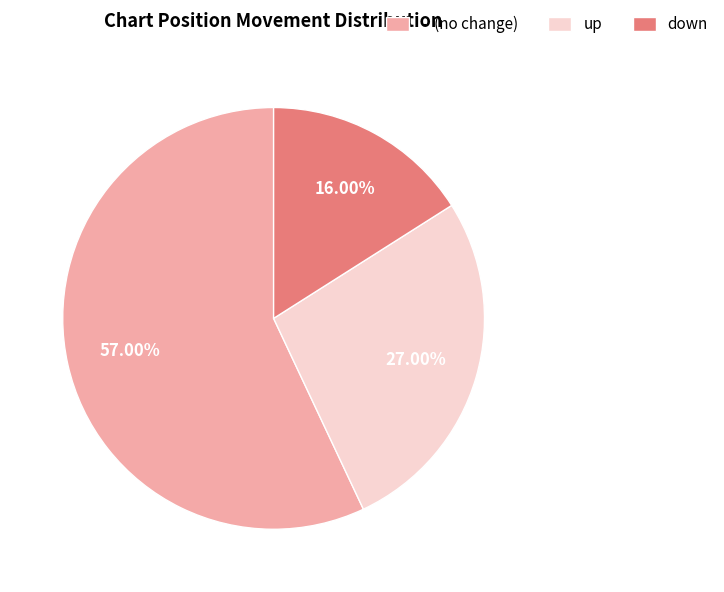

Combined, do up and - account for over 50%?

Yes